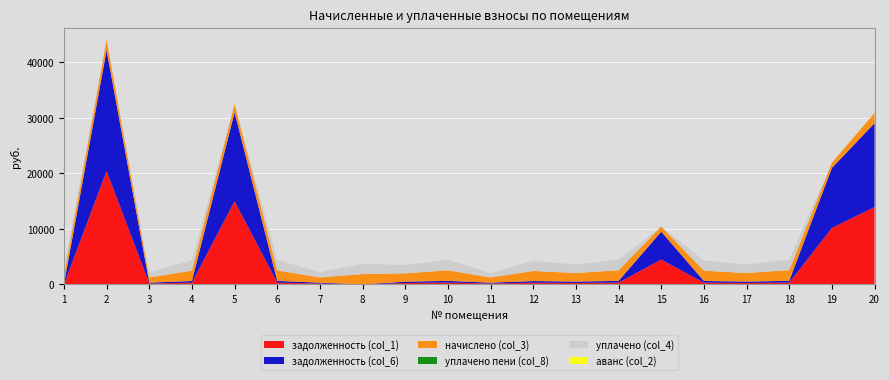

Reading right to left, list all the values displayed in this chart.

задолженность (col_1): 20=13925.1	19=10159.4	18=321.7	17=256.5	16=307.9	15=4465.4	14=319.1	13=256.0	12=302.1	11=156.9	10=318.0	9=248.6	8=0.0	7=157.4	6=315.4	5=14983.4	4=308.5	3=157.4	2=20422.4	1=0.0
задолженность (col_6): 20=15122.3	19=10828.1	18=321.7	17=256.5	16=307.9	15=5029.8	14=319.1	13=256.0	12=302.1	11=156.9	10=318.0	9=248.6	8=0.0	7=157.4	6=315.7	5=16031.0	4=308.5	3=157.4	2=21766.7	1=0.0
начислено (col_3): 20=1825.3	19=934.9	18=1930.3	17=1539.1	16=1847.6	15=938.1	14=1914.4	13=1535.9	12=1812.6	11=941.3	10=1908.0	9=1491.4	8=1857.1	7=944.5	6=1892.1	5=1497.8	4=1850.8	3=944.5	2=1879.4	1=1497.8
уплачено пени (col_8): 20=0.0	19=0.0	18=0.0	17=0.0	16=0.0	15=0.0	14=0.0	13=0.0	12=0.0	11=0.0	10=0.0	9=0.0	8=0.0	7=0.0	6=0.0	5=0.0	4=0.0	3=0.0	2=0.0	1=0.0
уплачено (col_4): 20=0.0	19=0.0	18=1930.3	17=1539.1	16=1847.6	15=0.0	14=1914.4	13=1535.9	12=1812.6	11=784.4	10=1908.0	9=1491.4	8=1857.1	7=944.5	6=1891.8	5=0.0	4=1850.8	3=944.5	2=0.0	1=1497.8
аванс (col_2): 20=0.0	19=0.0	18=0.0	17=0.0	16=0.0	15=0.0	14=0.0	13=0.0	12=0.0	11=0.0	10=0.0	9=0.0	8=0.0	7=0.0	6=0.0	5=0.0	4=0.0	3=0.0	2=0.0	1=0.0